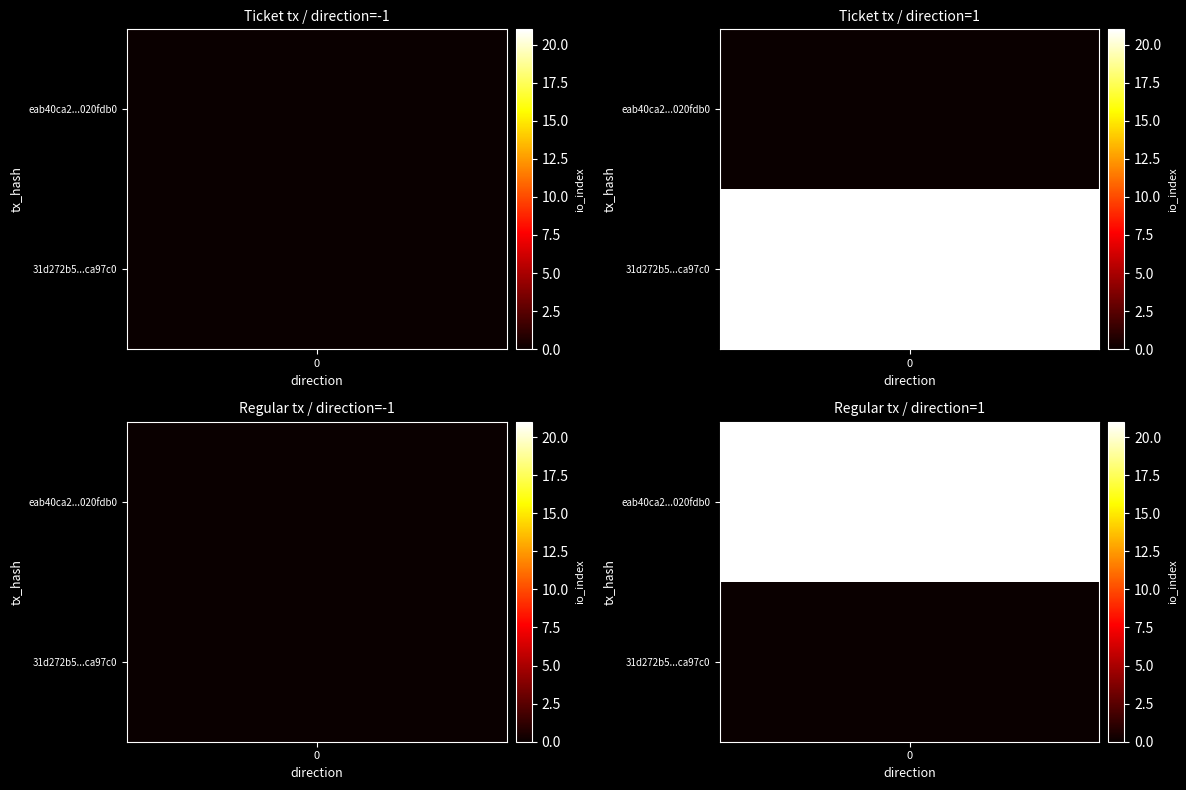

Which series has the largest range (max minus min)?

31d272b52119ed321199dd080556522baca97c0